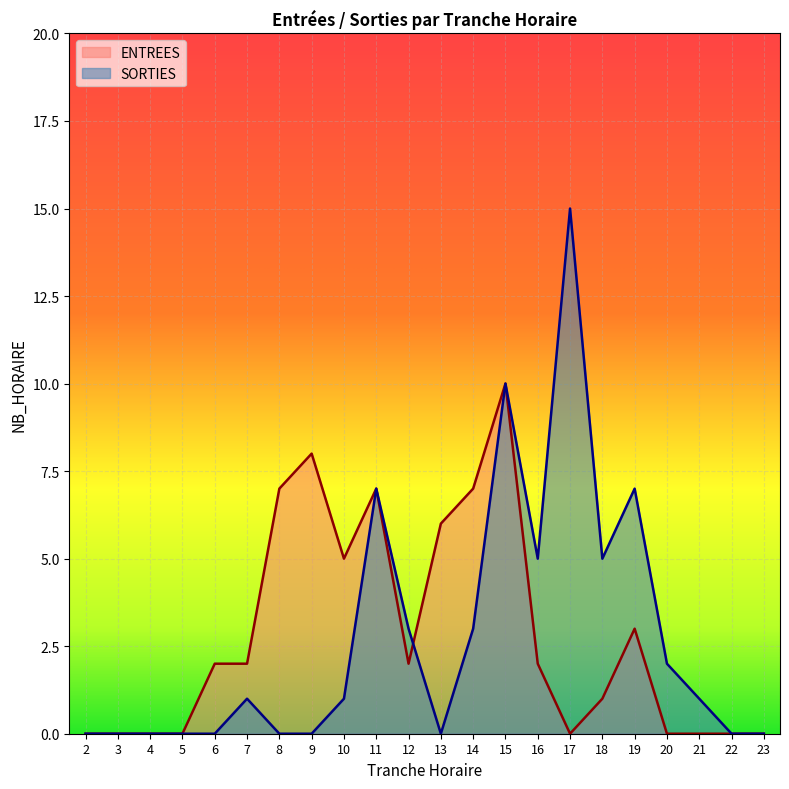

What is the total value across all series at 17?

15